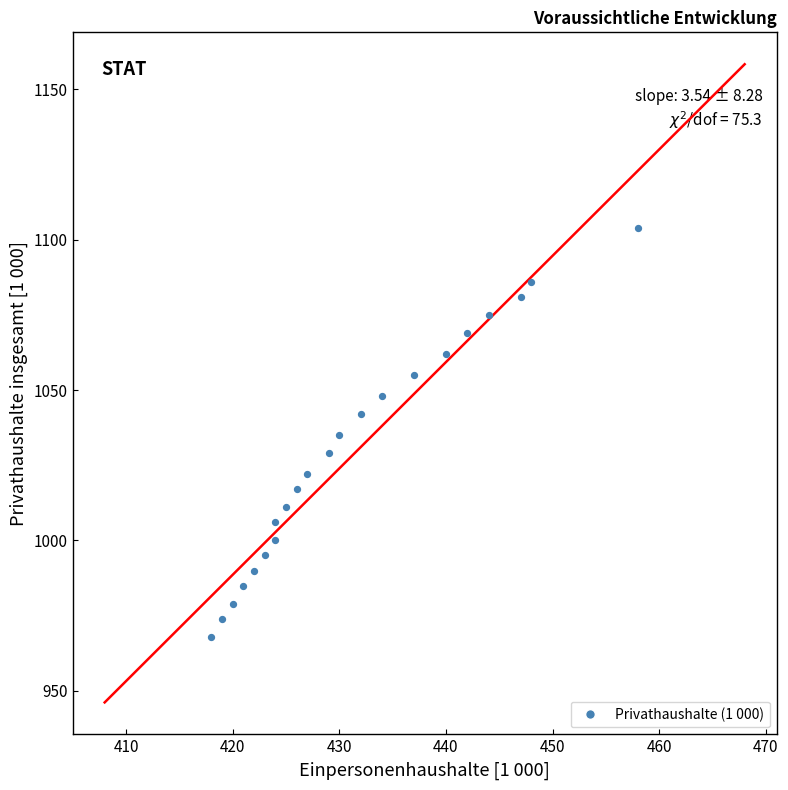

What is the range of X values (max minus min)?

40